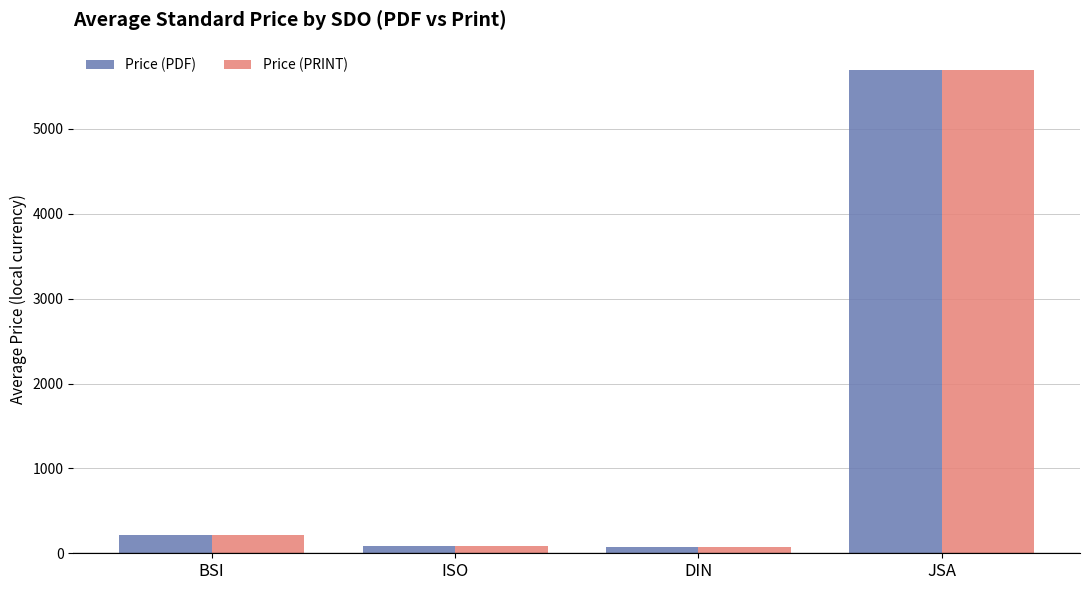

Which series changed the most between BSI and ISO?

Price (PRINT)